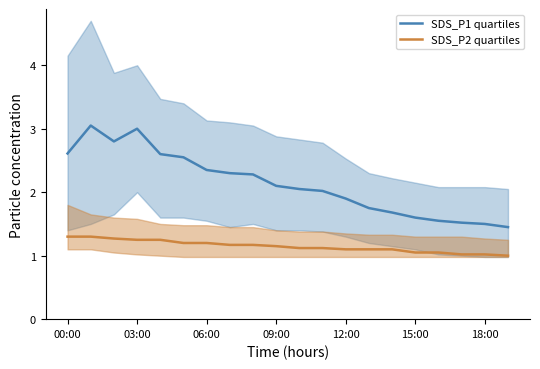

The SDS_P1_lower series shows 0.3 at 19:00. True or false?

False